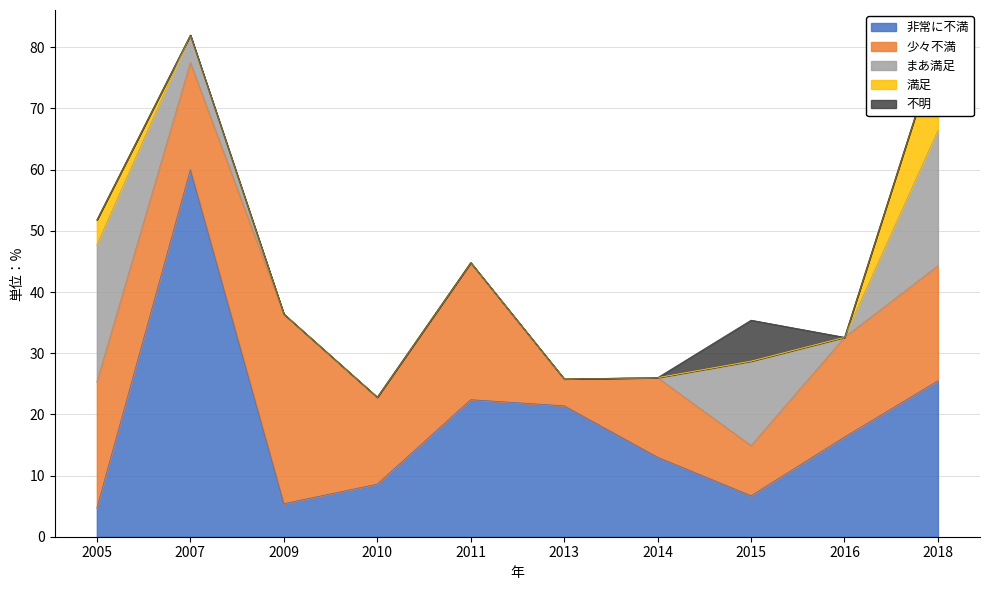

What is the maximum value for 非常に不満?

60.0